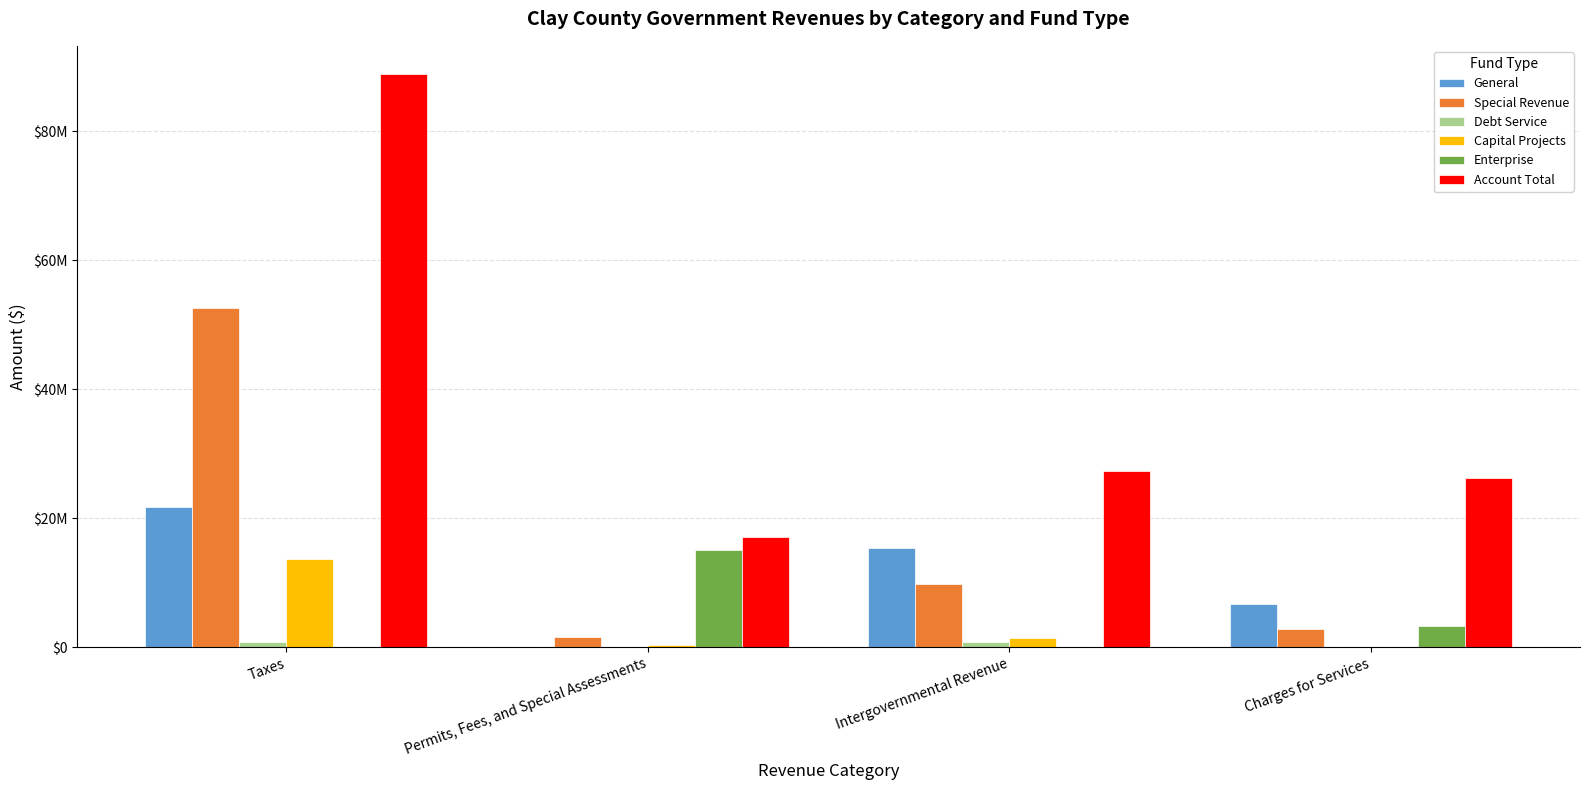

Is it true that Capital Projects equals 1471007 at Intergovernmental Revenue?

True